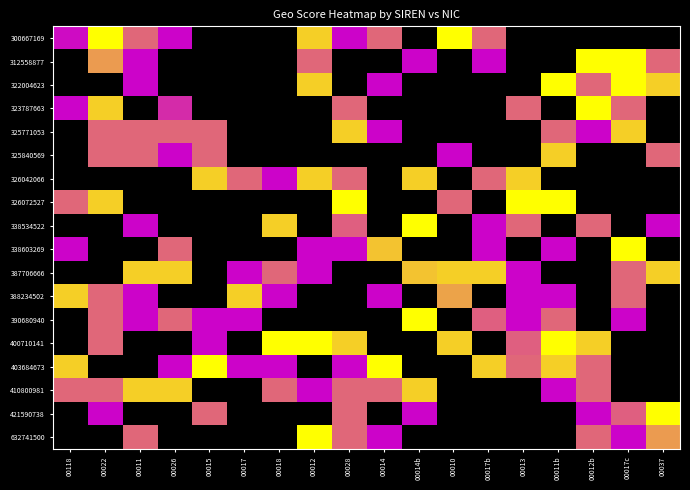

Reading left to right, transcribe all the data shown in this chart.

300667169: 00118=0.8	00022=1.0	00011=0.8	00026=0.8	00015=0.0	00017=0.0	00018=0.0	00012=0.9	00028=0.8	00014=0.8	00014b=0.0	00010=1.0	00017b=0.8	00013=0.0	00011b=0.0	00012b=0.0	00017c=0.0	00037=0.0
312558877: 00118=0.0	00022=0.9	00011=0.8	00026=0.0	00015=0.0	00017=0.0	00018=0.0	00012=0.8	00028=0.0	00014=0.0	00014b=0.8	00010=0.0	00017b=0.8	00013=0.0	00011b=0.0	00012b=1.0	00017c=1.0	00037=0.8
322004623: 00118=0.0	00022=0.0	00011=0.8	00026=0.0	00015=0.0	00017=0.0	00018=0.0	00012=0.9	00028=0.0	00014=0.8	00014b=0.0	00010=0.0	00017b=0.0	00013=0.0	00011b=1.0	00012b=0.8	00017c=1.0	00037=0.9
323787663: 00118=0.8	00022=0.9	00011=0.0	00026=0.8	00015=0.0	00017=0.0	00018=0.0	00012=0.0	00028=0.8	00014=0.0	00014b=0.0	00010=0.0	00017b=0.0	00013=0.8	00011b=0.0	00012b=1.0	00017c=0.8	00037=0.0
325771053: 00118=0.0	00022=0.8	00011=0.8	00026=0.8	00015=0.8	00017=0.0	00018=0.0	00012=0.0	00028=0.9	00014=0.8	00014b=0.0	00010=0.0	00017b=0.0	00013=0.0	00011b=0.8	00012b=0.8	00017c=0.9	00037=0.0
325840569: 00118=0.0	00022=0.8	00011=0.8	00026=0.8	00015=0.8	00017=0.0	00018=0.0	00012=0.0	00028=0.0	00014=0.0	00014b=0.0	00010=0.8	00017b=0.0	00013=0.0	00011b=0.9	00012b=0.0	00017c=0.0	00037=0.8
326042066: 00118=0.0	00022=0.0	00011=0.0	00026=0.0	00015=0.9	00017=0.8	00018=0.8	00012=0.9	00028=0.8	00014=0.0	00014b=0.9	00010=0.0	00017b=0.8	00013=0.9	00011b=0.0	00012b=0.0	00017c=0.0	00037=0.0
326072527: 00118=0.8	00022=0.9	00011=0.0	00026=0.0	00015=0.0	00017=0.0	00018=0.0	00012=0.0	00028=1.0	00014=0.0	00014b=0.0	00010=0.8	00017b=0.0	00013=1.0	00011b=1.0	00012b=0.0	00017c=0.0	00037=0.0
338534522: 00118=0.0	00022=0.0	00011=0.8	00026=0.0	00015=0.0	00017=0.0	00018=0.9	00012=0.0	00028=0.8	00014=0.0	00014b=1.0	00010=0.0	00017b=0.8	00013=0.8	00011b=0.0	00012b=0.8	00017c=0.0	00037=0.8
338603269: 00118=0.8	00022=0.0	00011=0.0	00026=0.8	00015=0.0	00017=0.0	00018=0.0	00012=0.8	00028=0.8	00014=0.9	00014b=0.0	00010=0.0	00017b=0.8	00013=0.0	00011b=0.8	00012b=0.0	00017c=1.0	00037=0.0
387706666: 00118=0.0	00022=0.0	00011=0.9	00026=0.9	00015=0.0	00017=0.8	00018=0.8	00012=0.8	00028=0.0	00014=0.0	00014b=0.9	00010=0.9	00017b=0.9	00013=0.8	00011b=0.0	00012b=0.0	00017c=0.8	00037=0.9
388234502: 00118=0.9	00022=0.8	00011=0.8	00026=0.0	00015=0.0	00017=0.9	00018=0.8	00012=0.0	00028=0.0	00014=0.8	00014b=0.0	00010=0.9	00017b=0.0	00013=0.8	00011b=0.8	00012b=0.0	00017c=0.8	00037=0.0
390680940: 00118=0.0	00022=0.8	00011=0.8	00026=0.8	00015=0.8	00017=0.8	00018=0.0	00012=0.0	00028=0.0	00014=0.0	00014b=1.0	00010=0.0	00017b=0.8	00013=0.8	00011b=0.8	00012b=0.0	00017c=0.8	00037=0.0
400710141: 00118=0.0	00022=0.8	00011=0.0	00026=0.0	00015=0.8	00017=0.0	00018=1.0	00012=1.0	00028=0.9	00014=0.0	00014b=0.0	00010=0.9	00017b=0.0	00013=0.8	00011b=1.0	00012b=0.9	00017c=0.0	00037=0.0
403684673: 00118=0.9	00022=0.0	00011=0.0	00026=0.8	00015=1.0	00017=0.8	00018=0.8	00012=0.0	00028=0.8	00014=1.0	00014b=0.0	00010=0.0	00017b=0.9	00013=0.8	00011b=0.9	00012b=0.8	00017c=0.0	00037=0.0
410800981: 00118=0.8	00022=0.8	00011=0.9	00026=0.9	00015=0.0	00017=0.0	00018=0.8	00012=0.8	00028=0.8	00014=0.8	00014b=0.9	00010=0.0	00017b=0.0	00013=0.0	00011b=0.8	00012b=0.8	00017c=0.0	00037=0.0
421590738: 00118=0.0	00022=0.8	00011=0.0	00026=0.0	00015=0.8	00017=0.0	00018=0.0	00012=0.0	00028=0.8	00014=0.0	00014b=0.8	00010=0.0	00017b=0.0	00013=0.0	00011b=0.0	00012b=0.8	00017c=0.8	00037=1.0
632741500: 00118=0.0	00022=0.0	00011=0.8	00026=0.0	00015=0.0	00017=0.0	00018=0.0	00012=1.0	00028=0.8	00014=0.8	00014b=0.0	00010=0.0	00017b=0.0	00013=0.0	00011b=0.0	00012b=0.8	00017c=0.8	00037=0.9